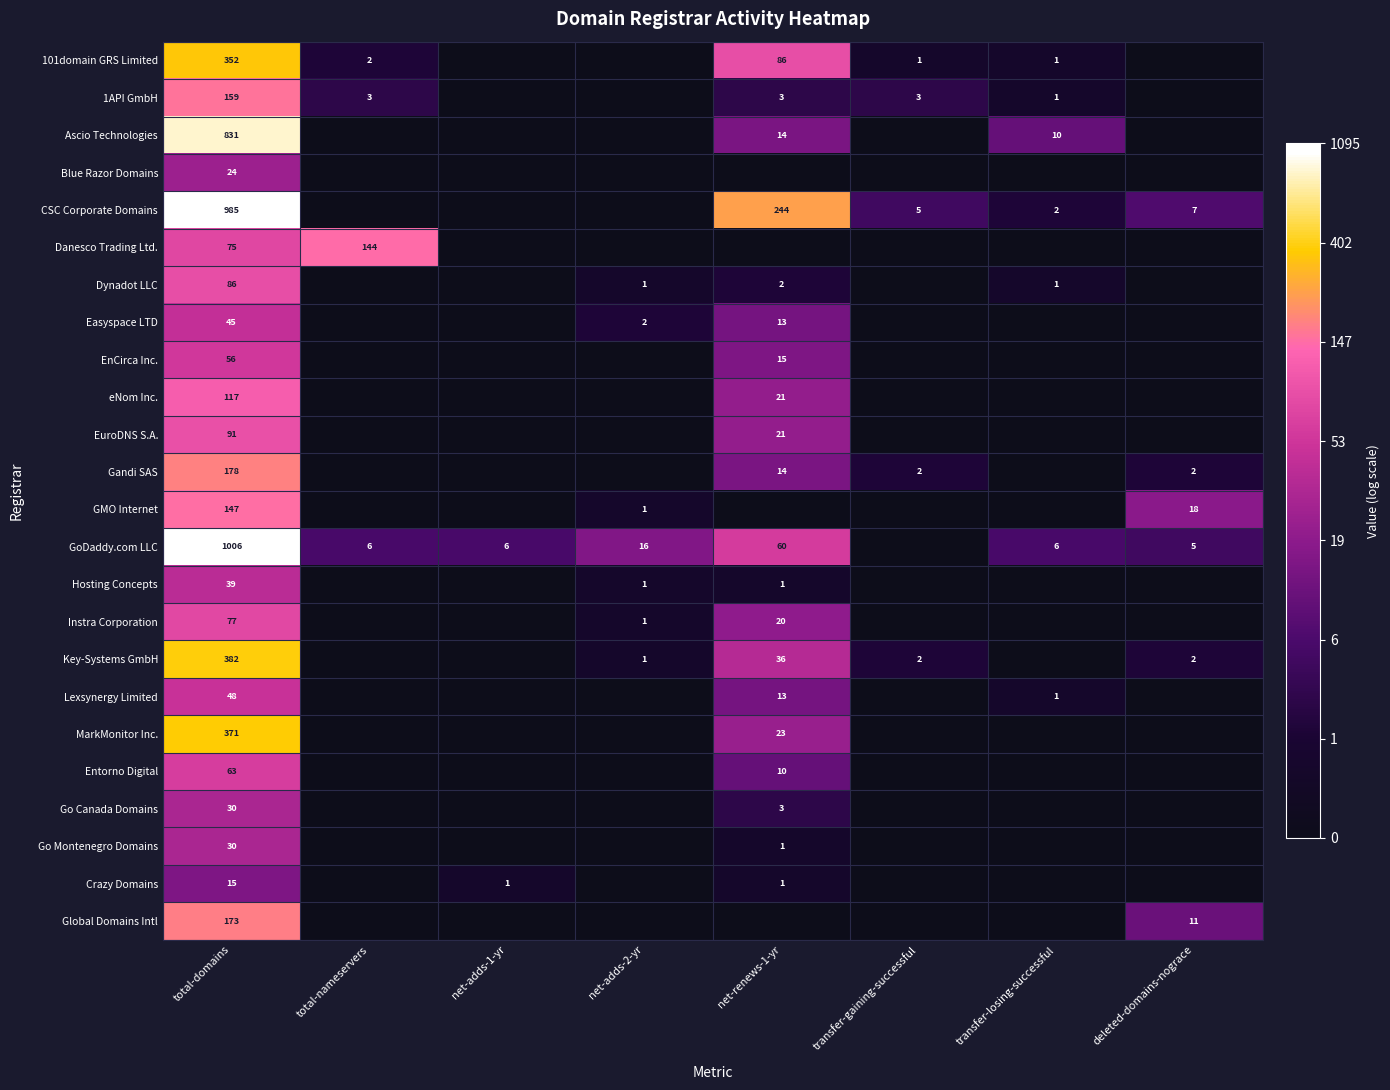

What is the sum of the Key-Systems GmbH values at net-adds-2-yr and net-renews-1-yr?

37